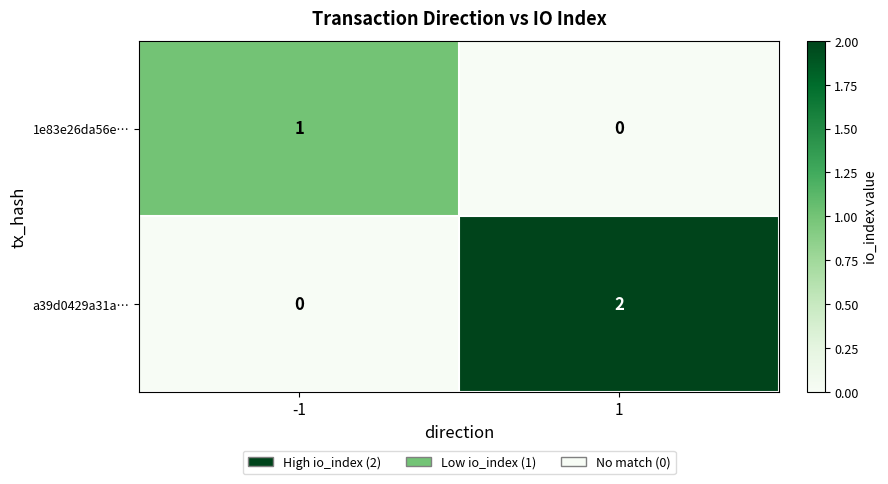

Between -1 and 1, which series saw the biggest shift?

a39d0429a31a…